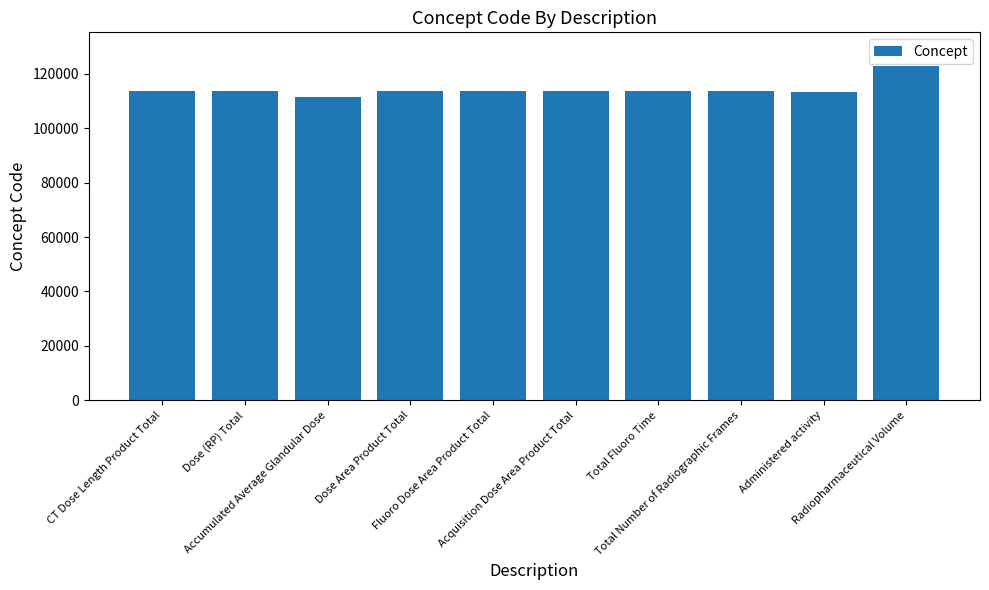

What is the label of the 1st bar from the left?

CT Dose Length Product Total